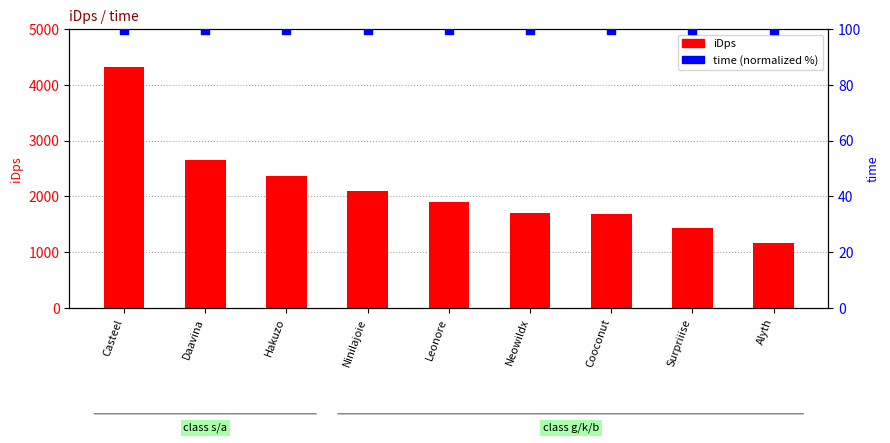

Which series contains the highest Y value?

iDps